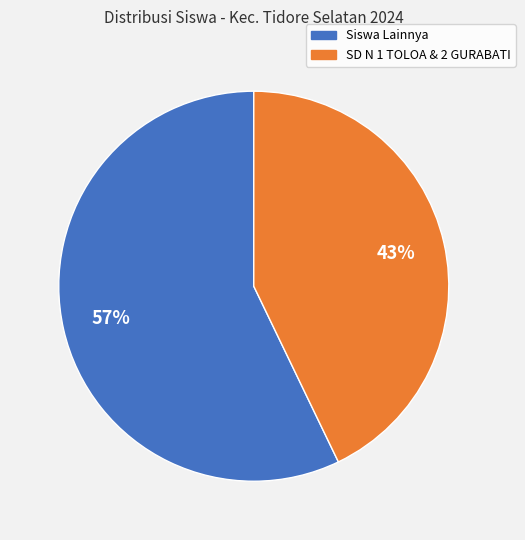

Is there a majority slice in this chart?

Yes